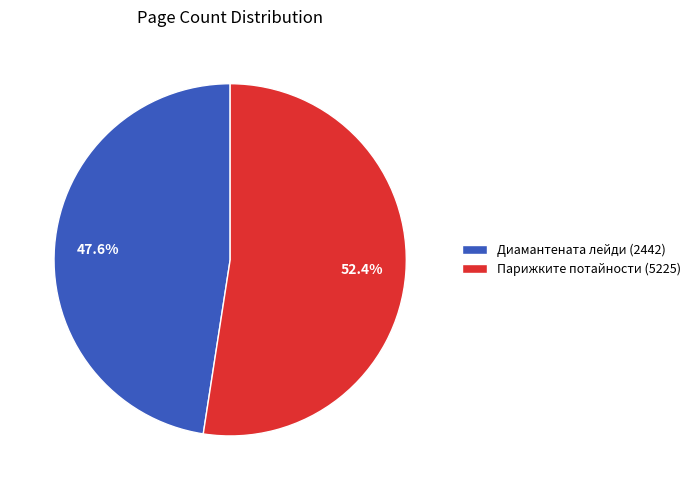

How many slices are in this pie chart?

2